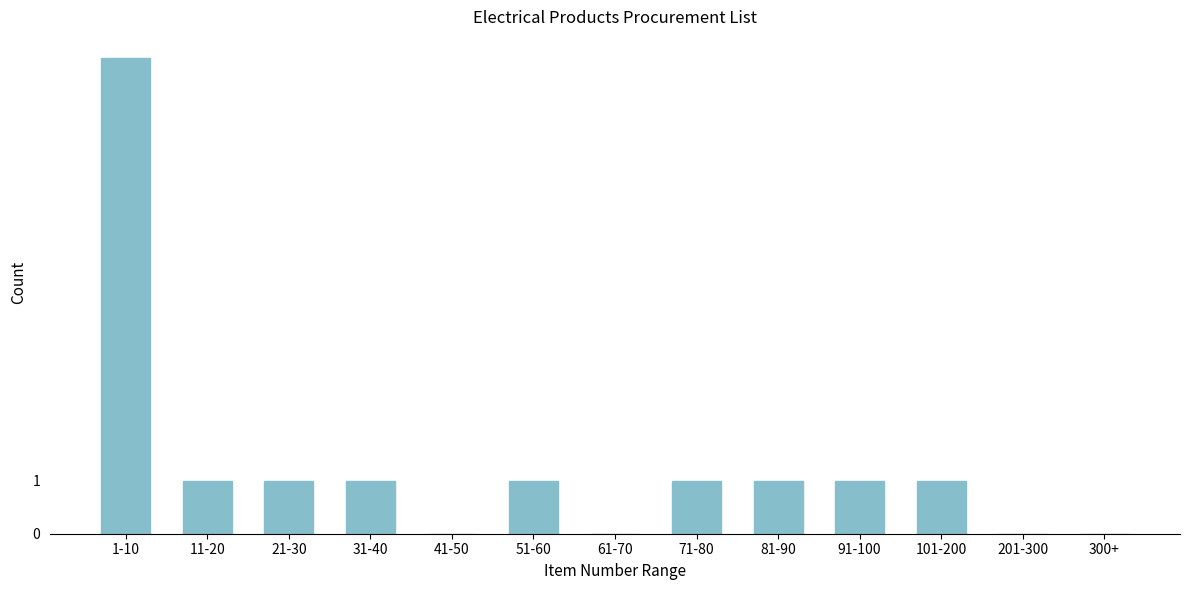

Reading left to right, extract all data points from this chart.

1-10=9	11-20=1	21-30=1	31-40=1	41-50=0	51-60=1	61-70=0	71-80=1	81-90=1	91-100=1	101-200=1	201-300=0	300+=0